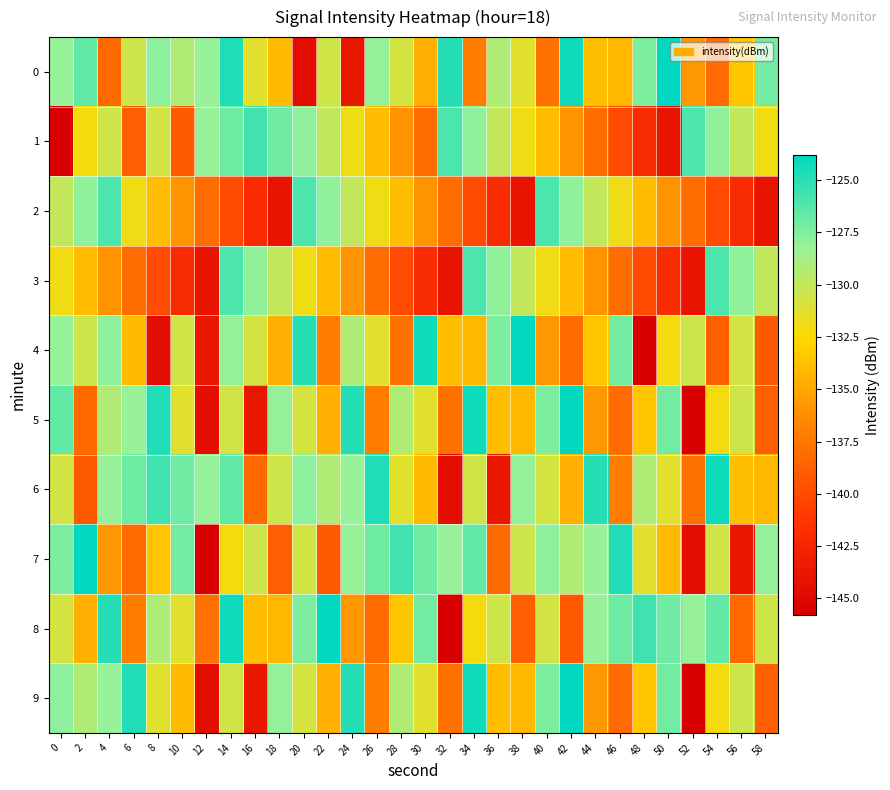

What is the spread (max minus min) of values at 32?

20.9